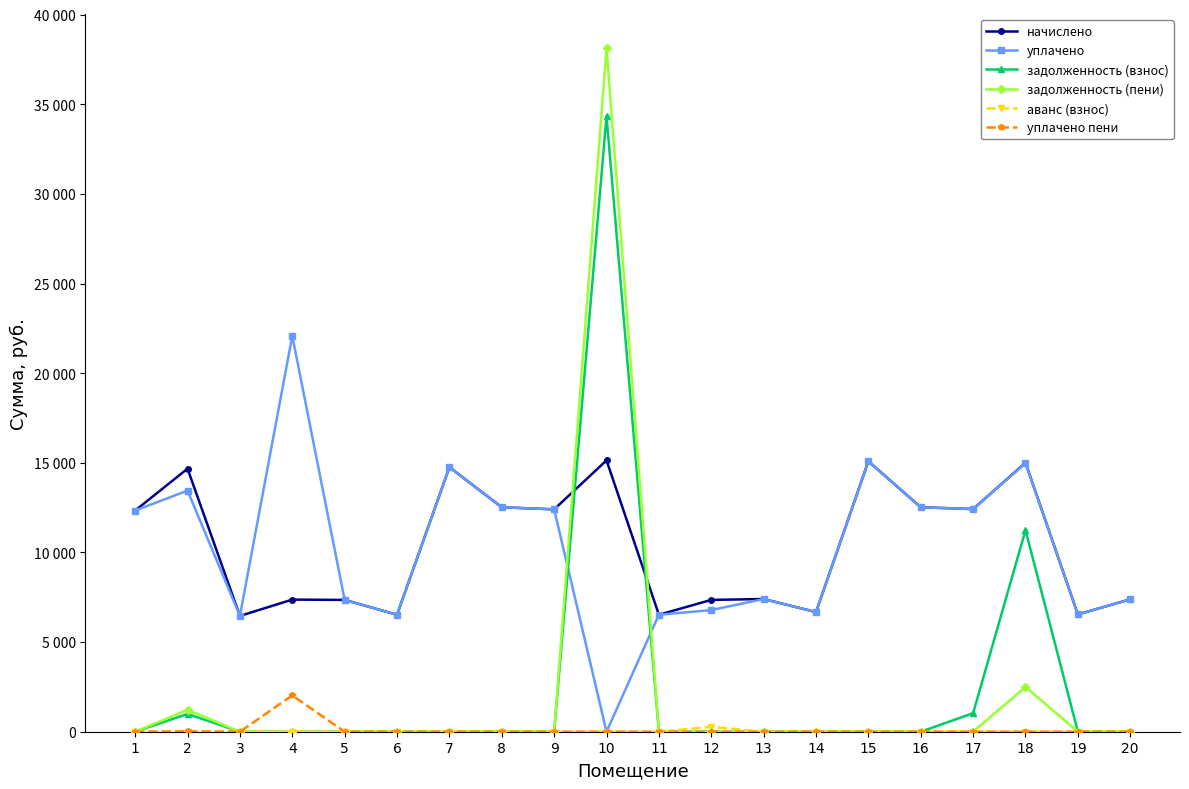

Is this an area chart (filled region under the line)?

No